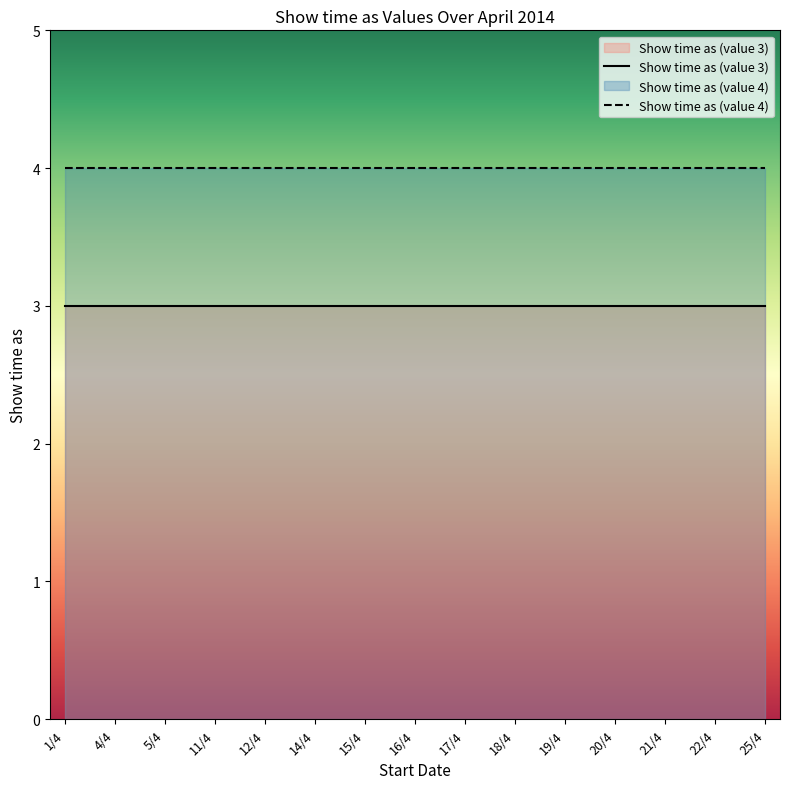

What are all the series names shown in the legend?

Show time as (value 3), Show time as (value 4)